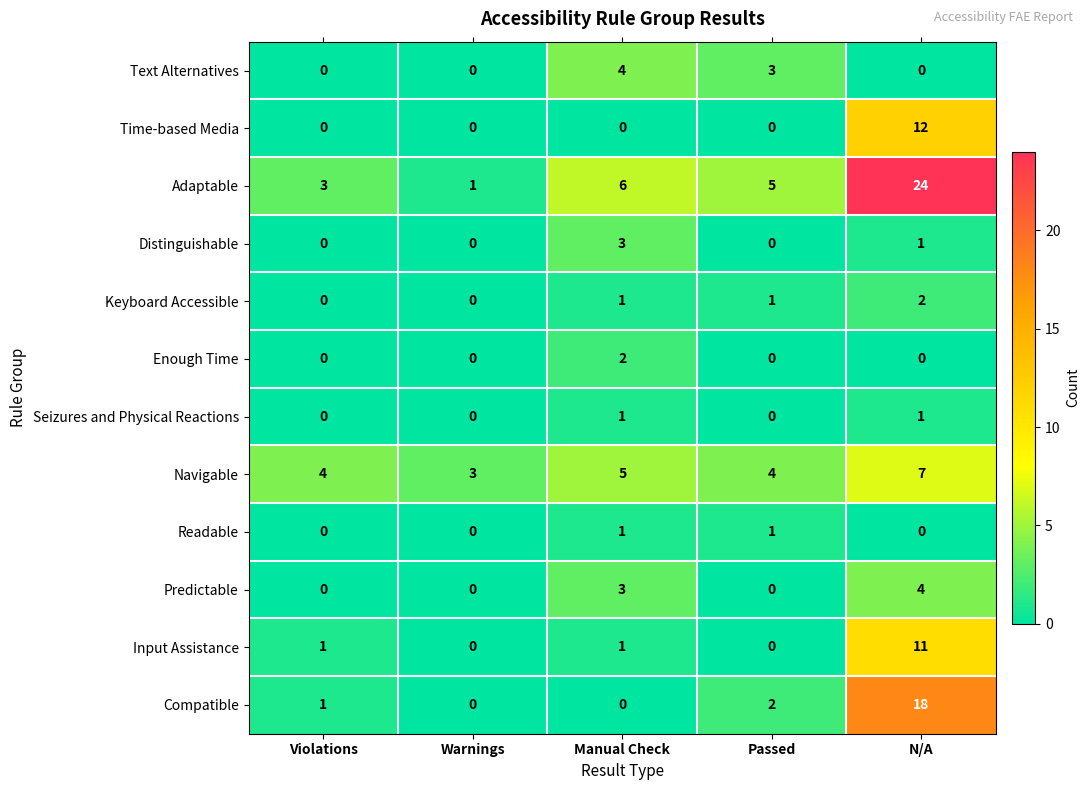

Is it true that Enough Time equals -1 at Violations?

False